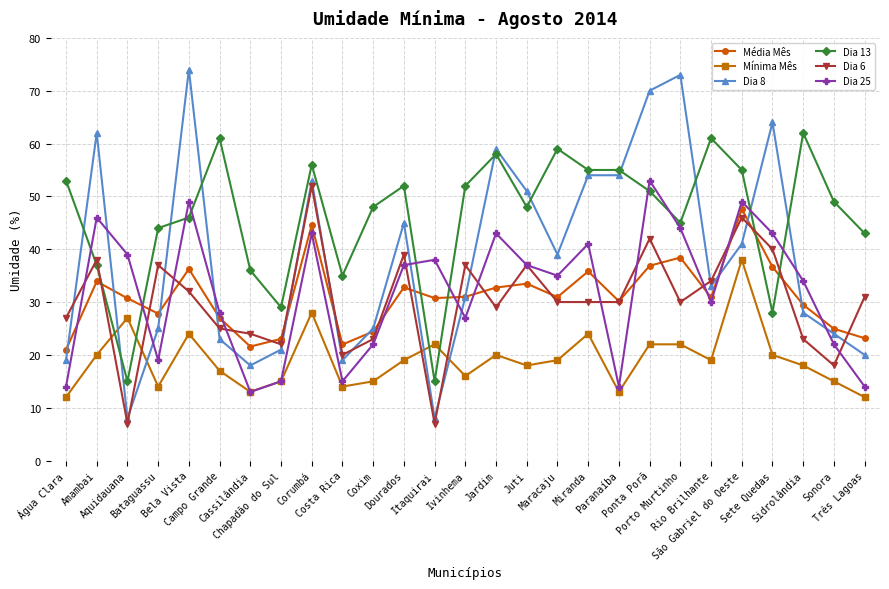

Which series has the largest total across all categories?

Dia 13